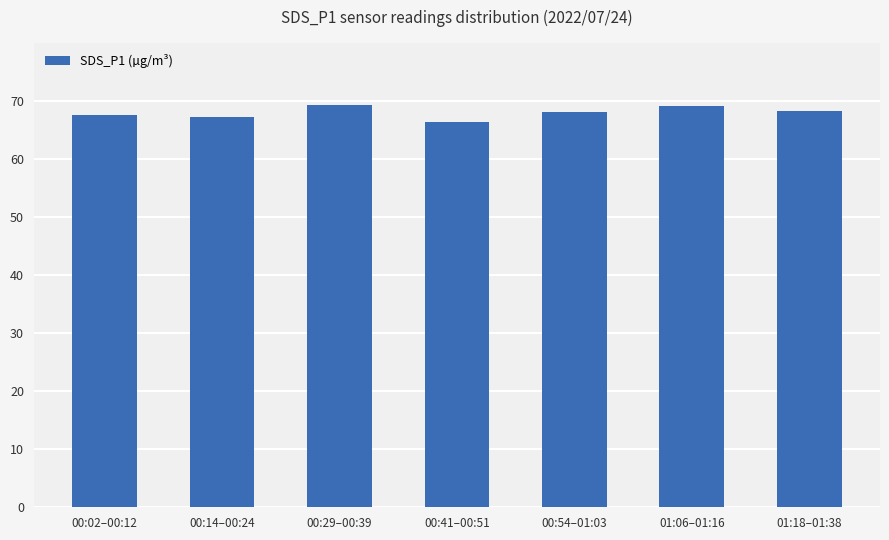

What is the difference between the maximum and minimum values?

2.8